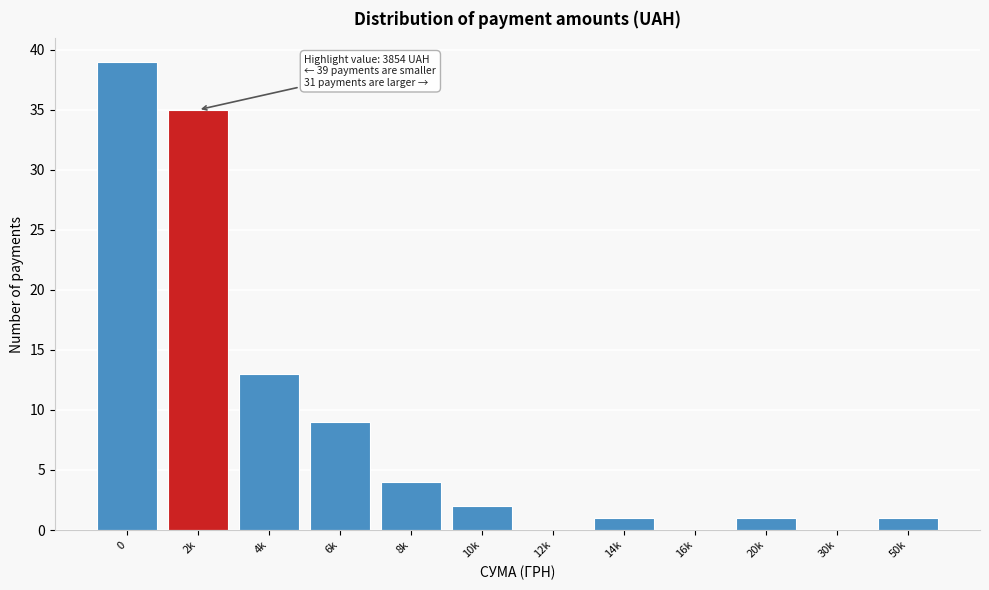

Reading left to right, extract all data points from this chart.

0=39	2k=35	4k=13	6k=9	8k=4	10k=2	12k=0	14k=1	16k=0	20k=1	30k=0	50k=1